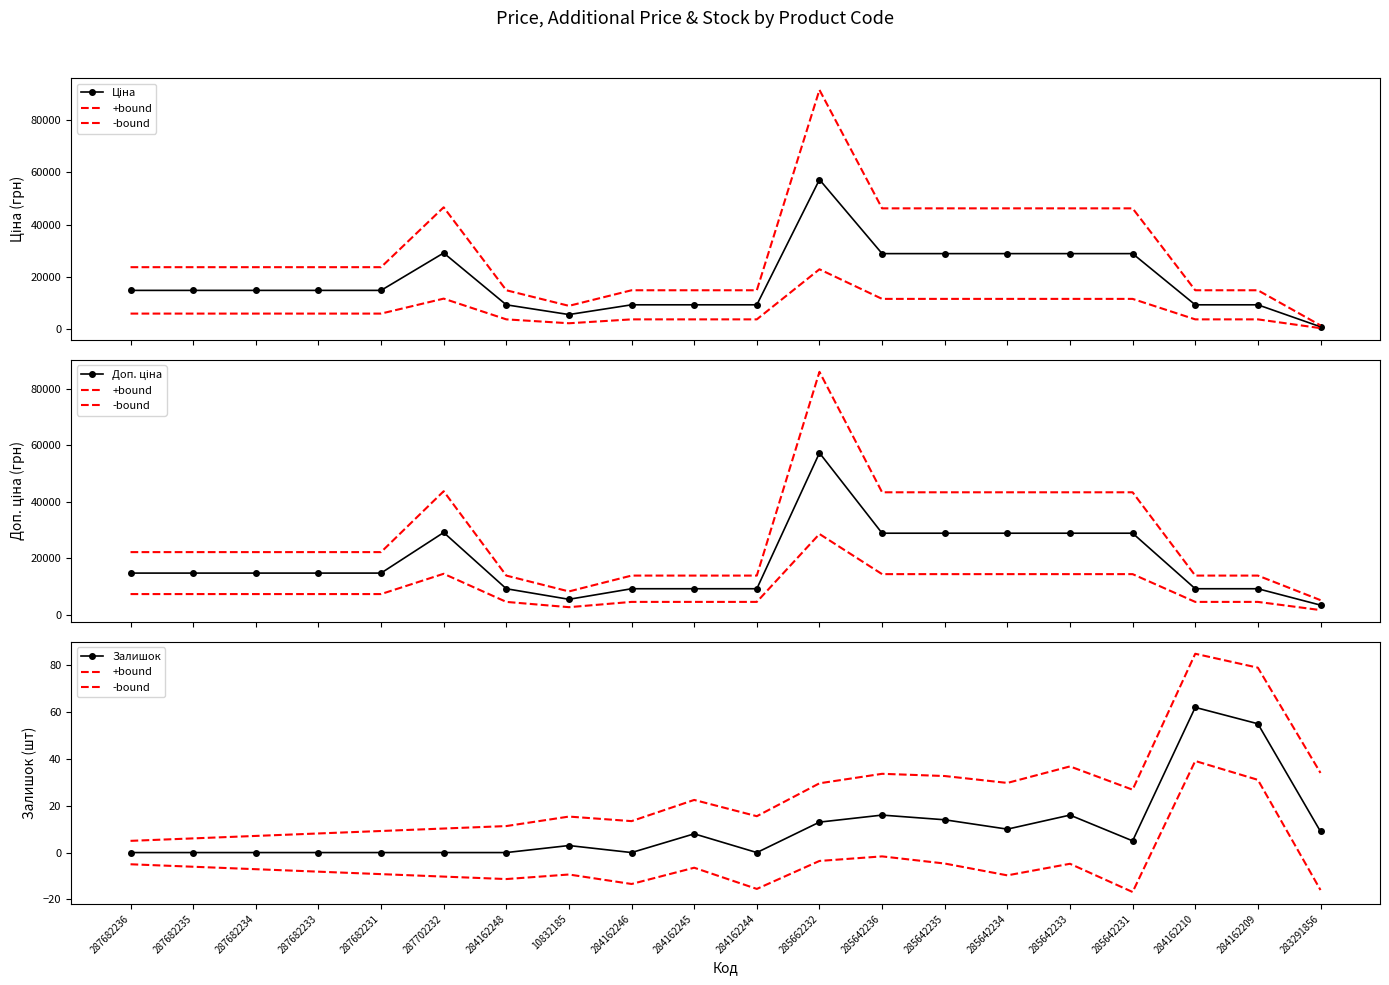

Where is the first local maximum for Ціна?

287702232